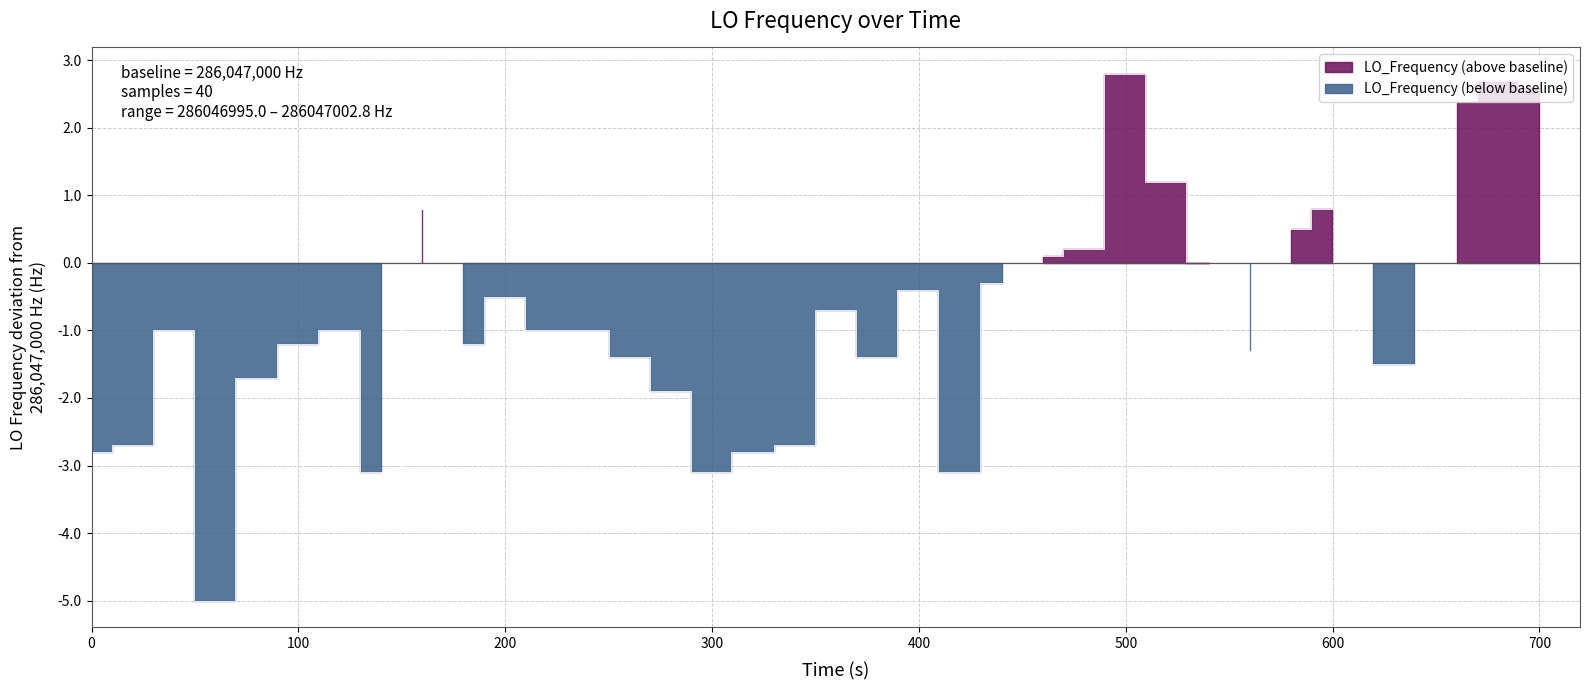

How many points are lower than both their immediate neighbors (excluding endpoints)?

7